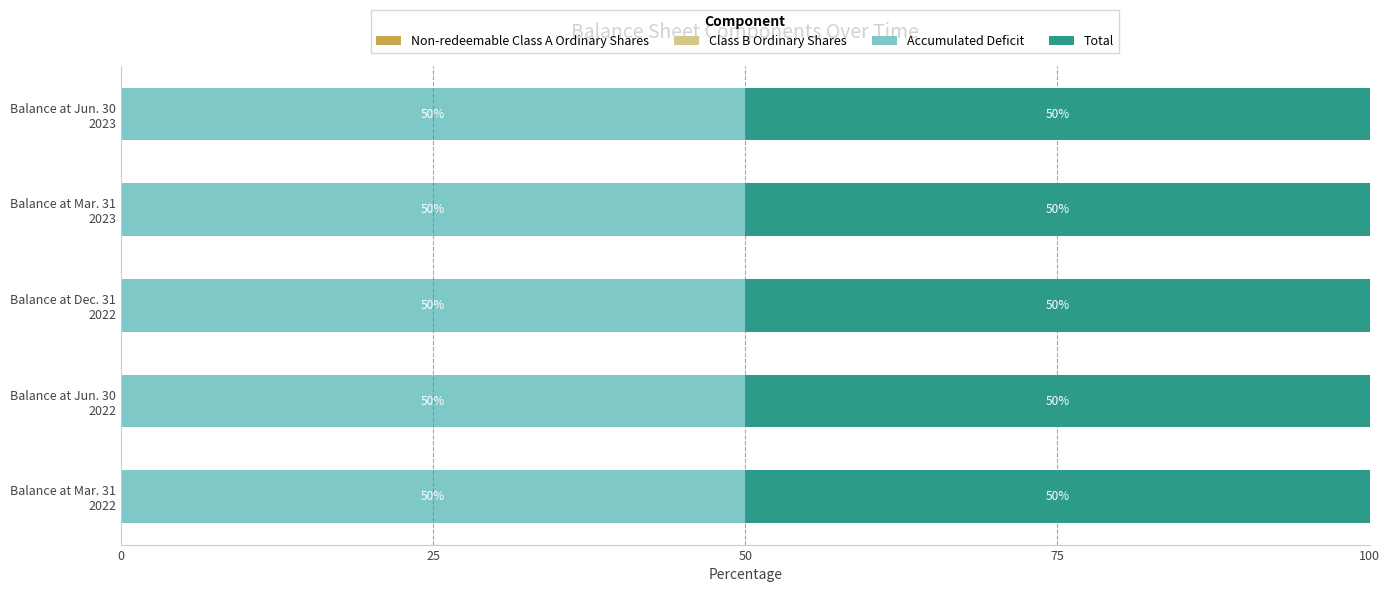

Reading right to left, extract all data points from this chart.

Non-redeemable Class A Ordinary Shares: 0.0	0.0	0.0	0.0	0.0
Class B Ordinary Shares: 0.0	0.0	0.0	0.0	0.0
Accumulated Deficit: 0.6	0.6	0.6	0.6	0.6
Total: 50.0	50.0	50.0	50.0	50.0